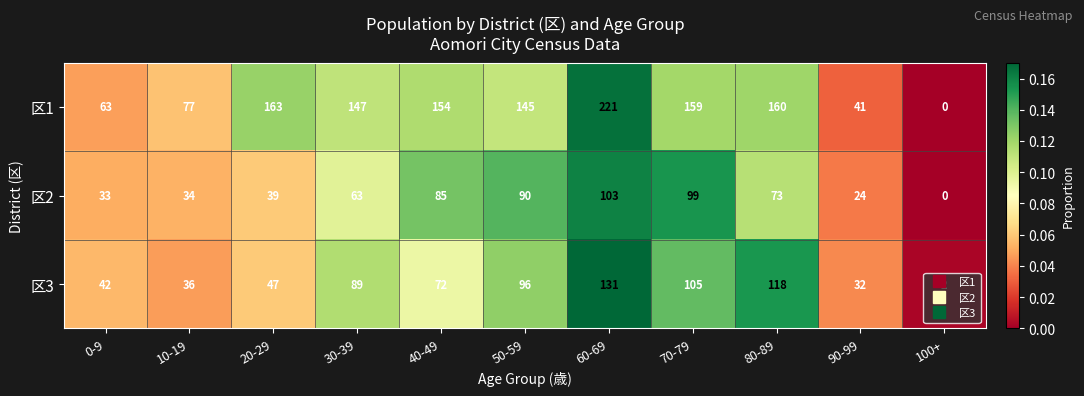

What is the maximum value shown in the chart?

221